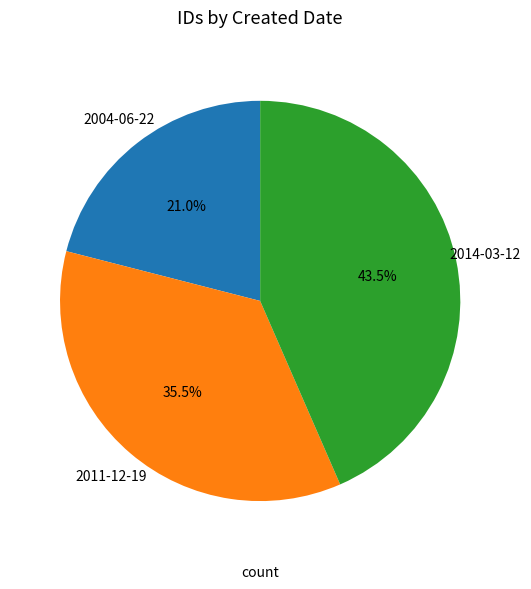

Is there a majority slice in this chart?

No